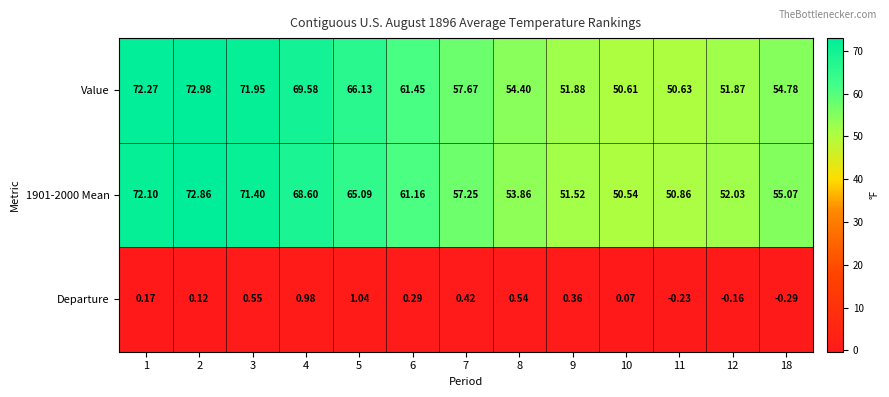

Is the value of Value at 8 greater than the value of Departure at 7?

Yes